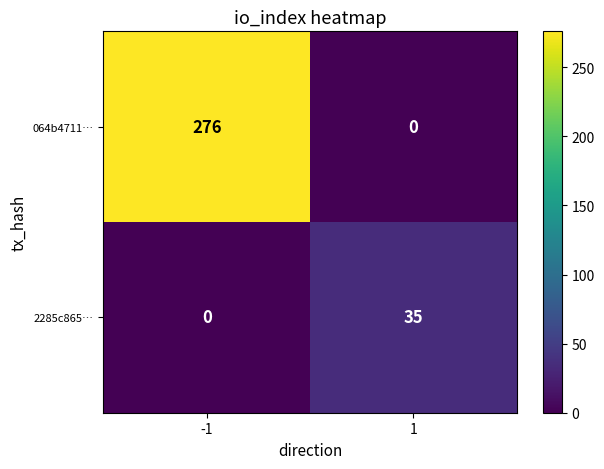

Between -1 and 1, which series saw the biggest shift?

064b4711…